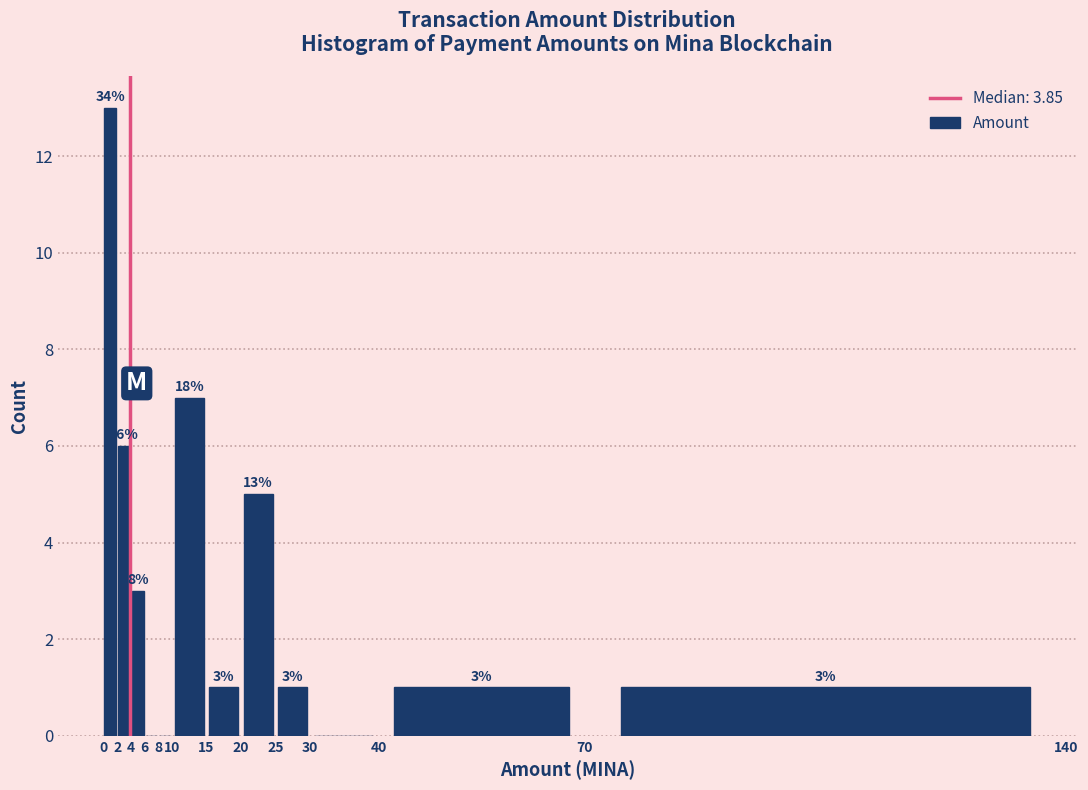

Over which range of the x-axis is the bar tallest?

0 to 2